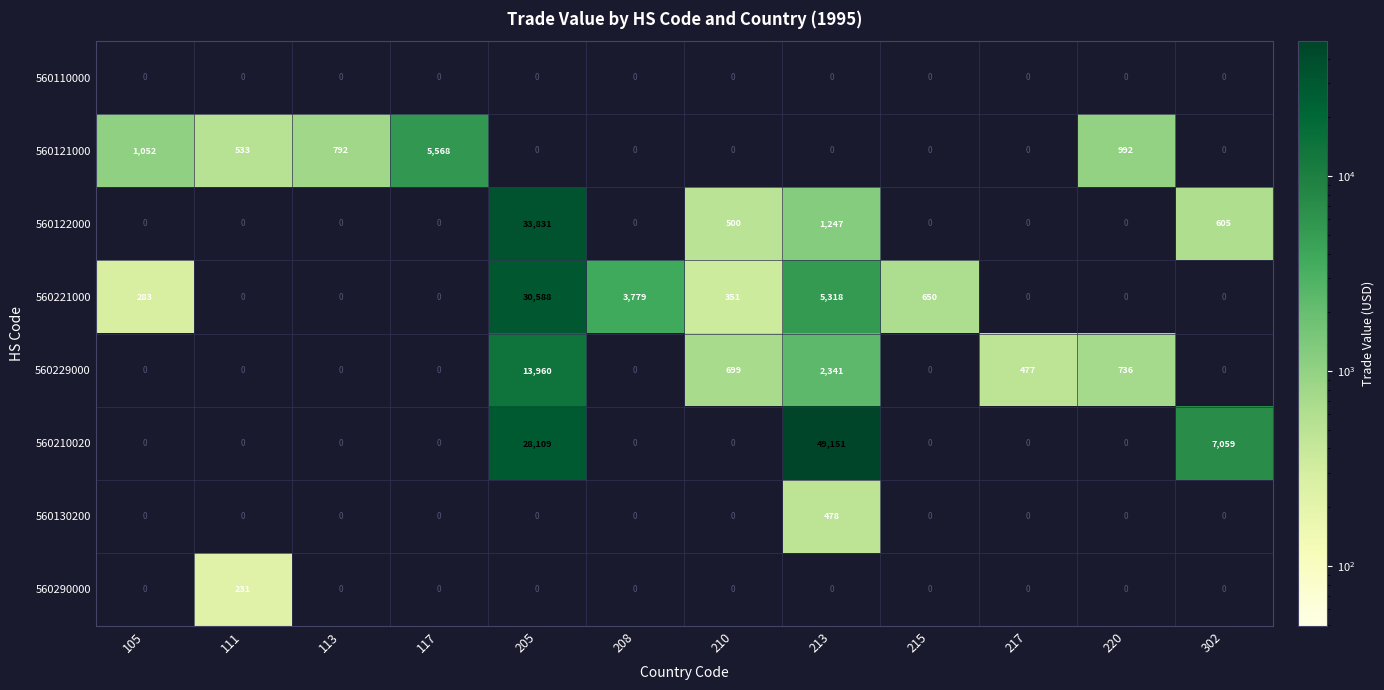

At which label does 560130200 reach its peak?

213